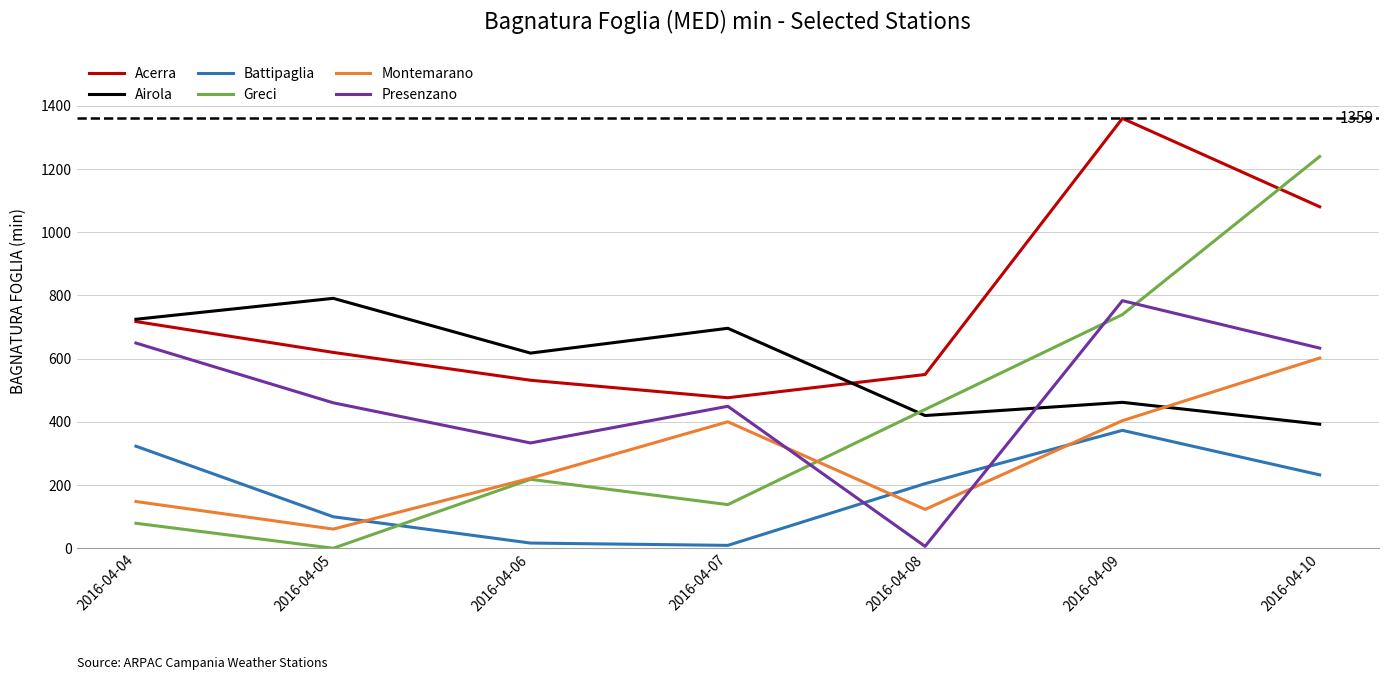

What is the highest value of the Greci series?

1239.0